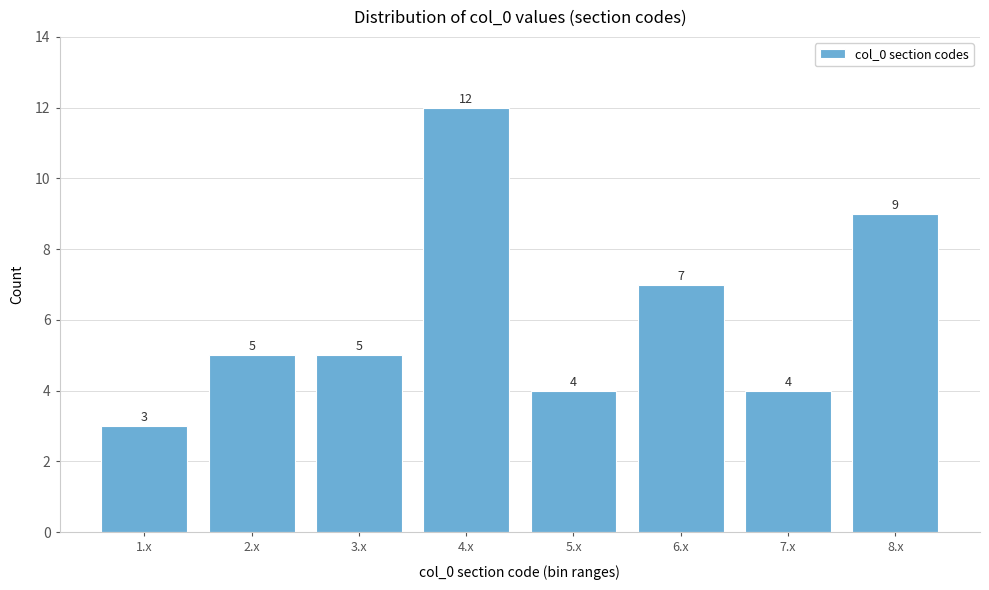

Reading left to right, list all the values displayed in this chart.

3	5	5	12	4	7	4	9